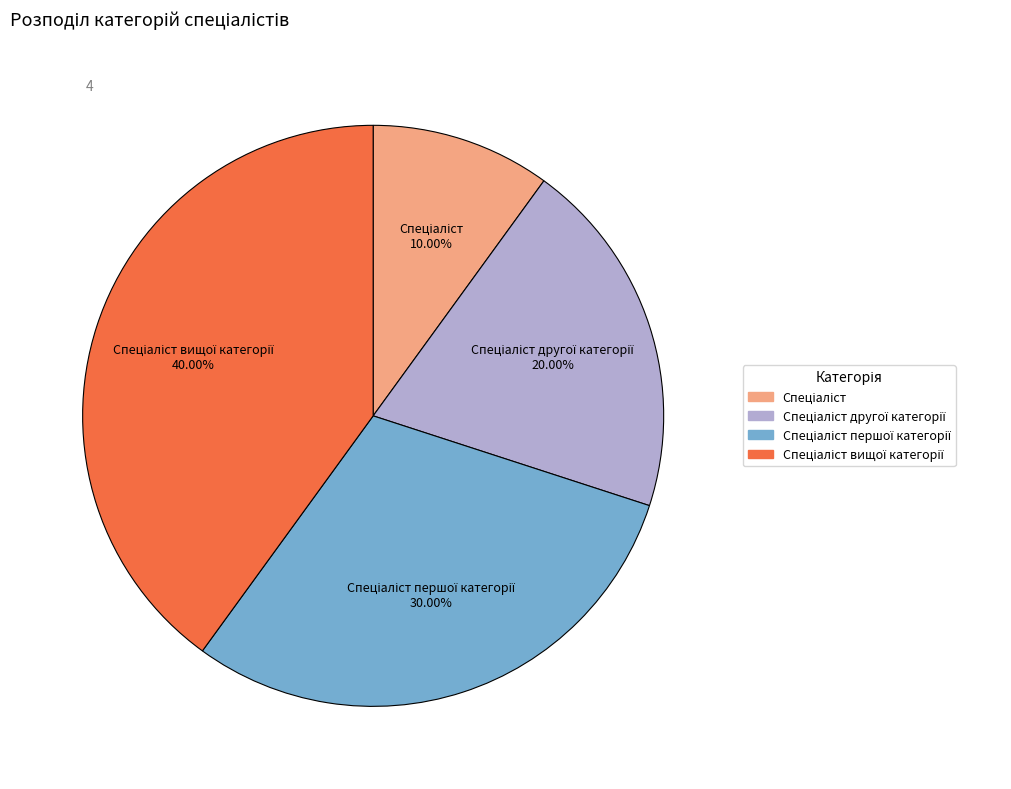

Does any single category account for the majority?

No